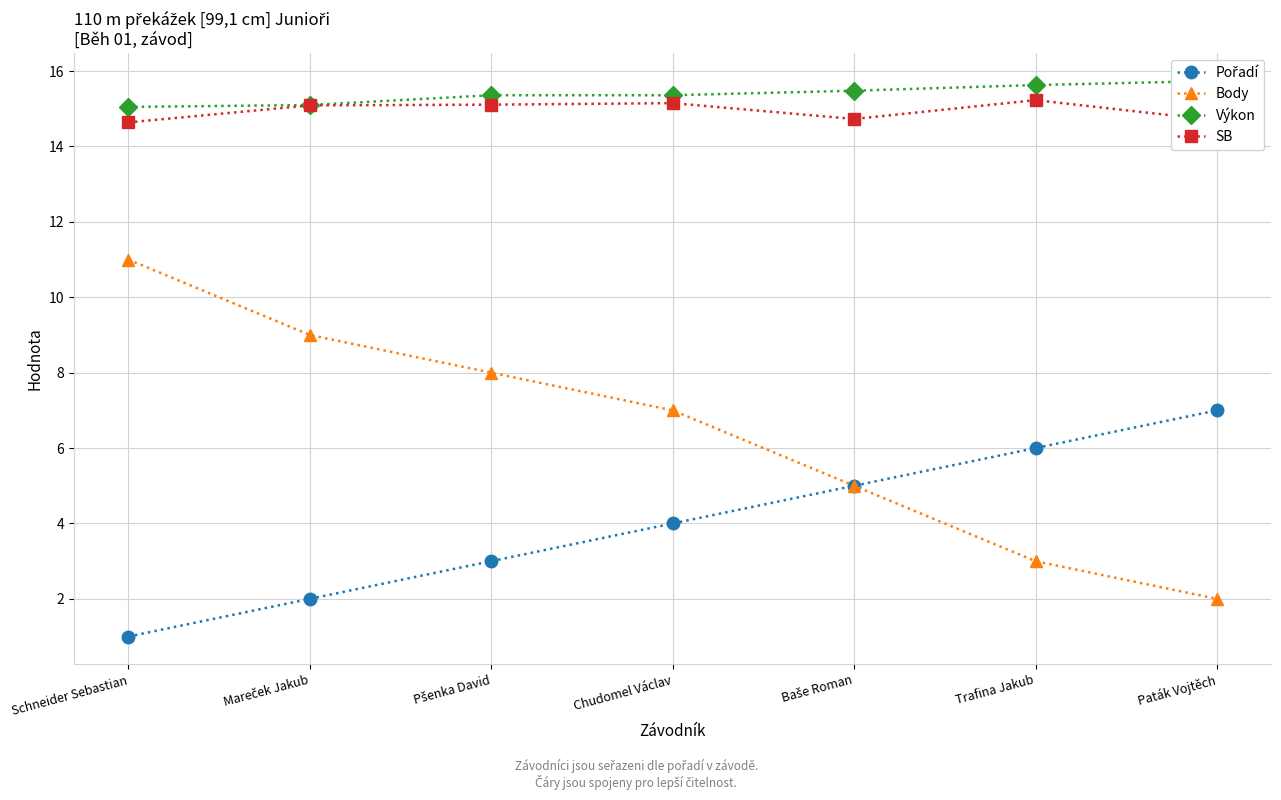

Does the chart have visible grid lines?

Yes